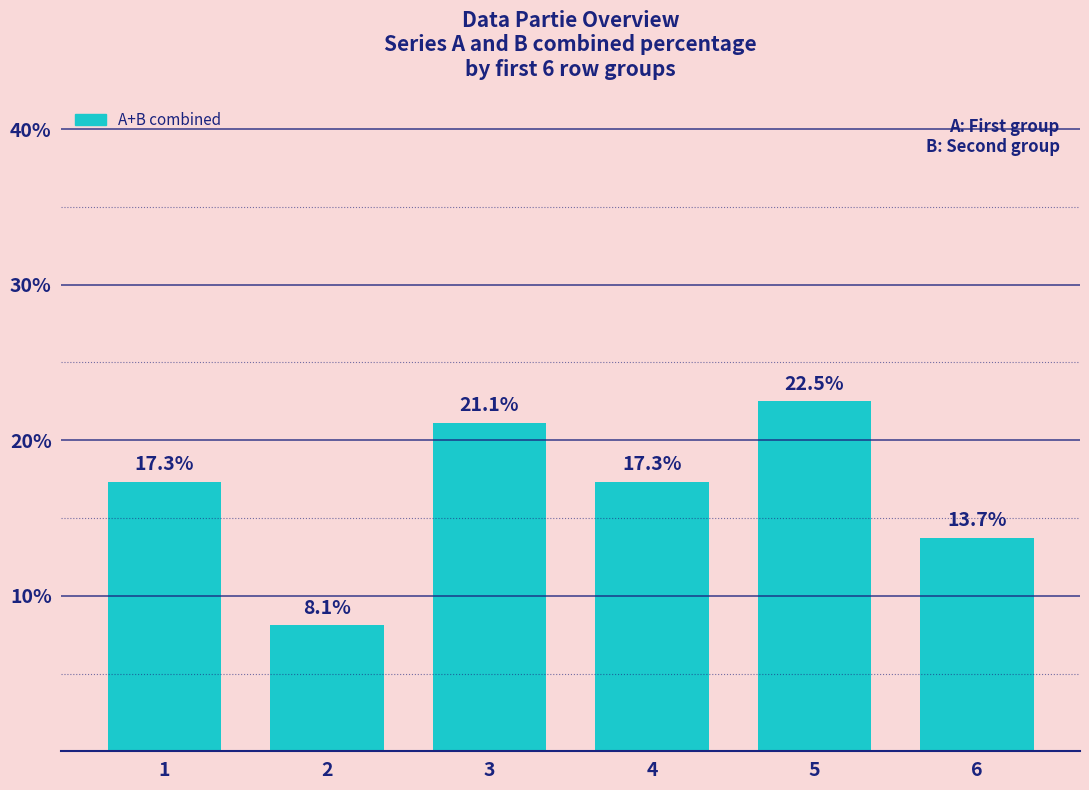

Between 3 and 4, which is larger?

3